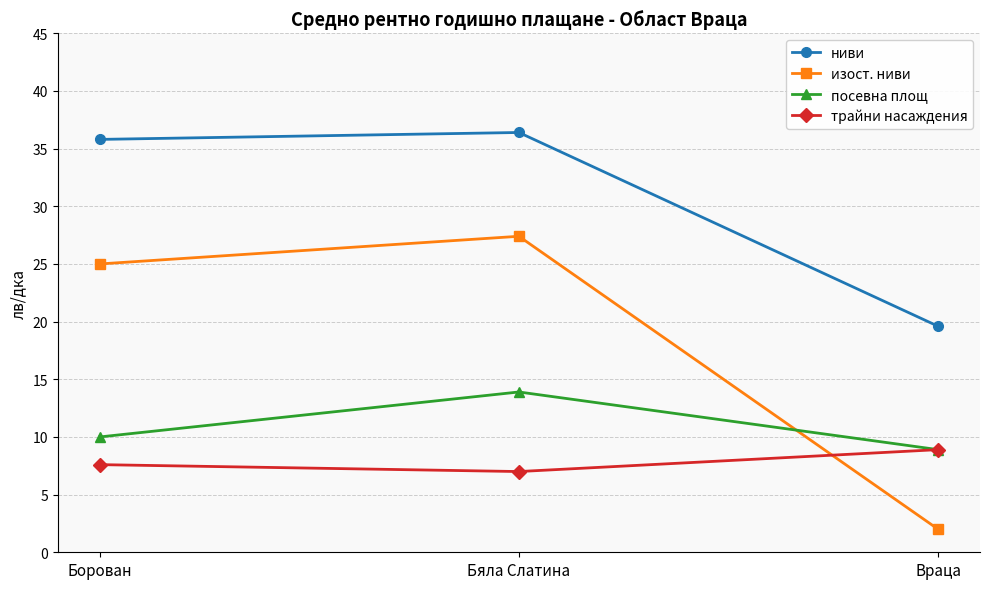

Is it true that ниви equals 35.8 at Борован?

True